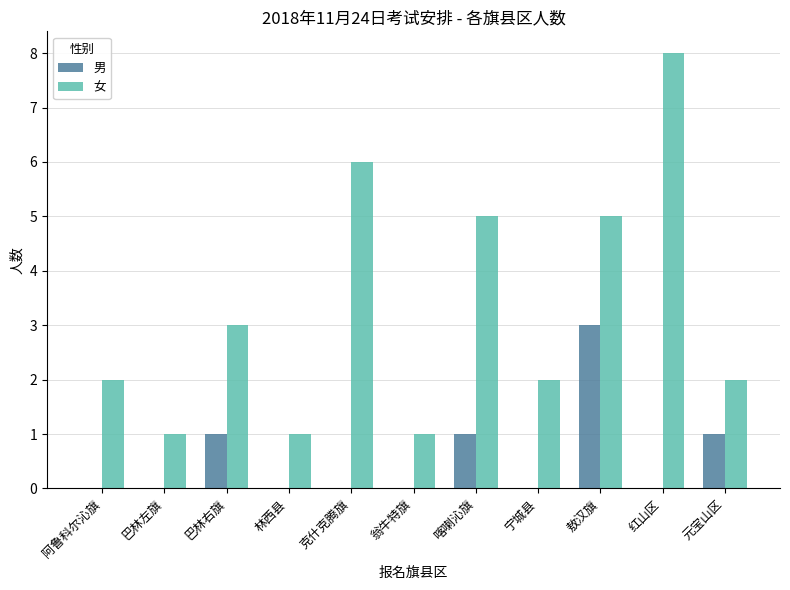

Which series changed the most between 巴林左旗 and 红山区?

女